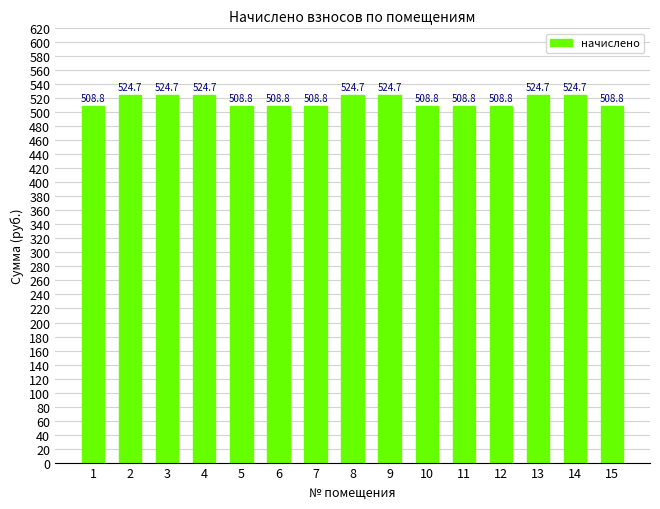

What is the change in value from 6 to 13?

+15.9